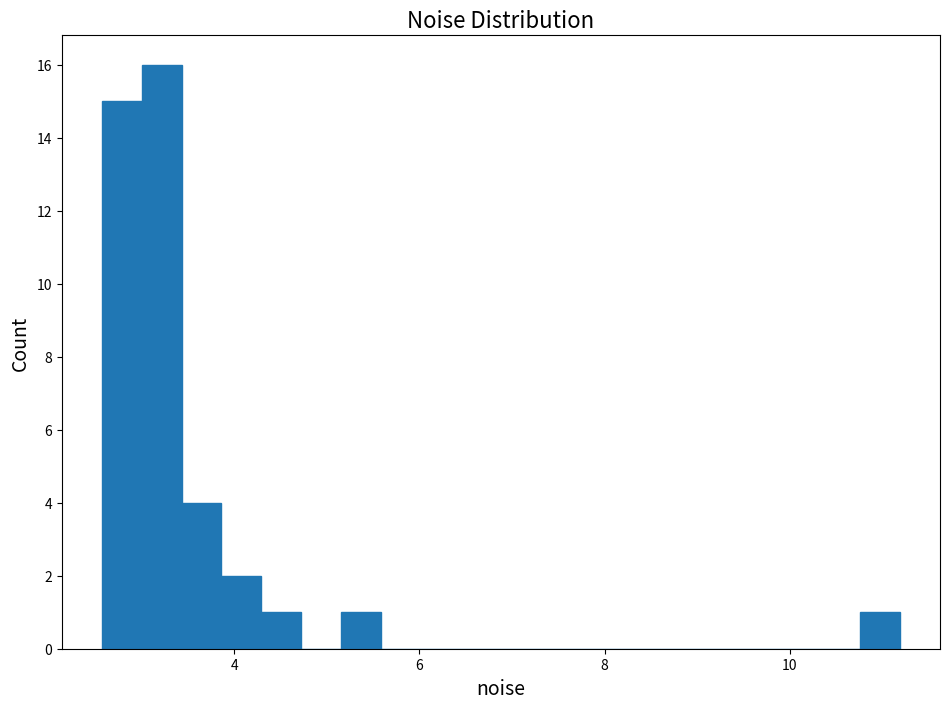

Read against the x-axis, roughly where is the centre of the tallest bar?

3.2